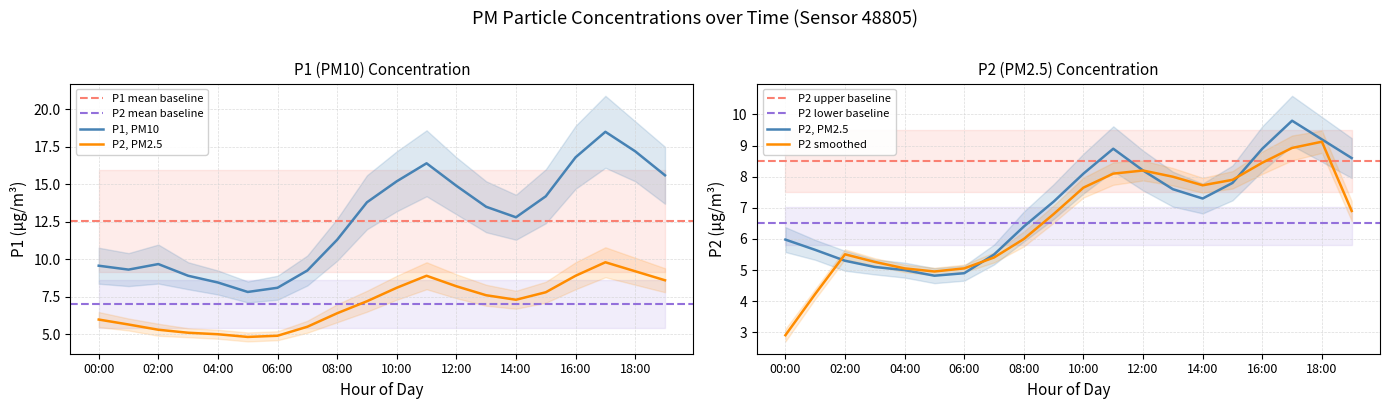

What is the label of the 17th point from the right?

03:00